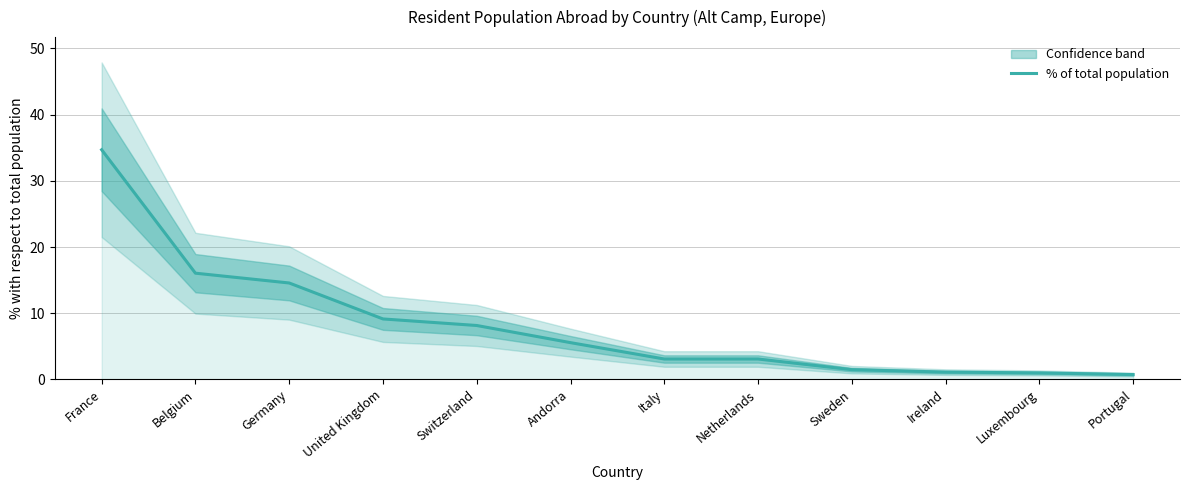

Read the value at Netherlands.

3.1